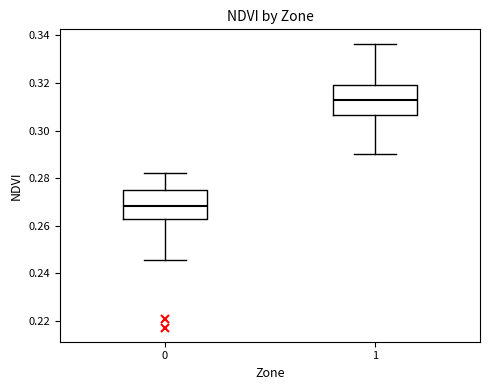

Where is the upper edge of the box at x = 1 on the y-axis? The values are not printed on the chart, so give them approximately, as read against the axis.

0.320